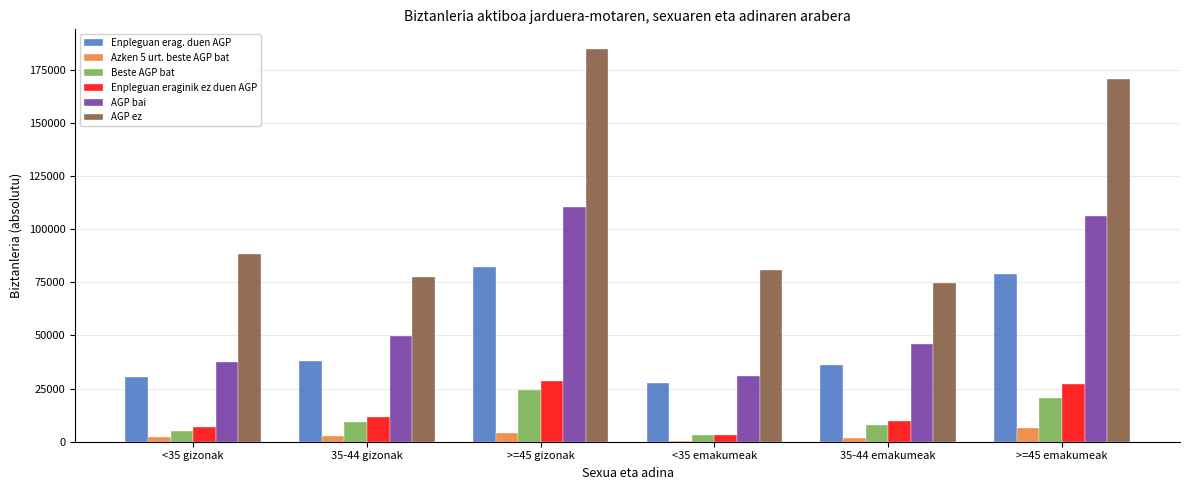

Are the bars grouped side by side (vs. stacked)?

Yes